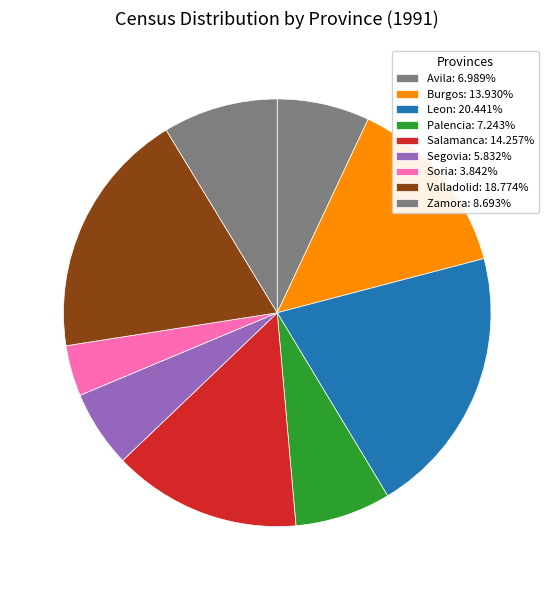

What portion of the pie excludes Segovia?

94.2%